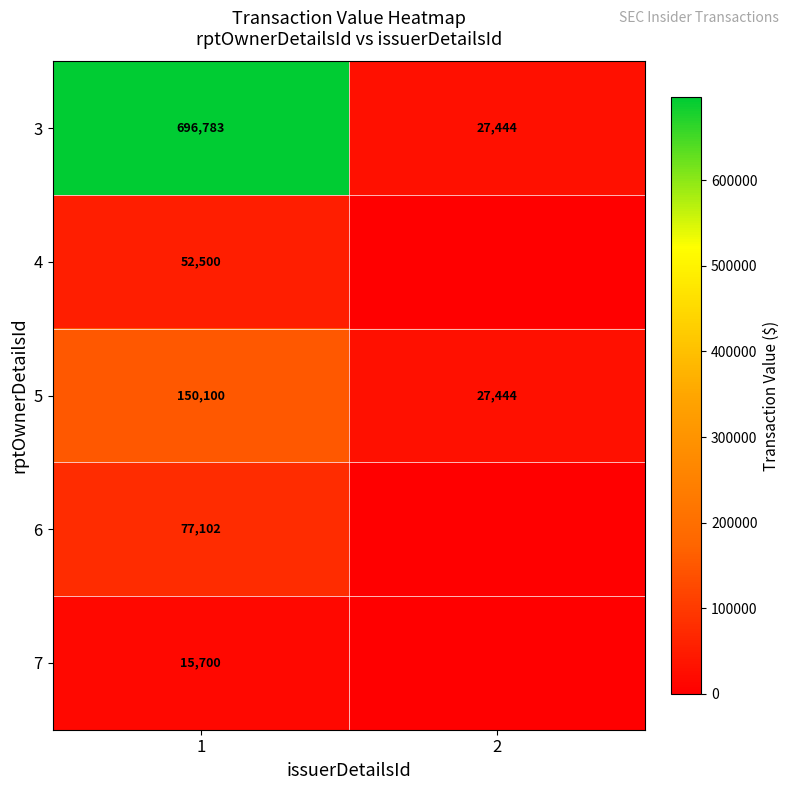

The value of 4 at 1 is 15618. True or false?

False